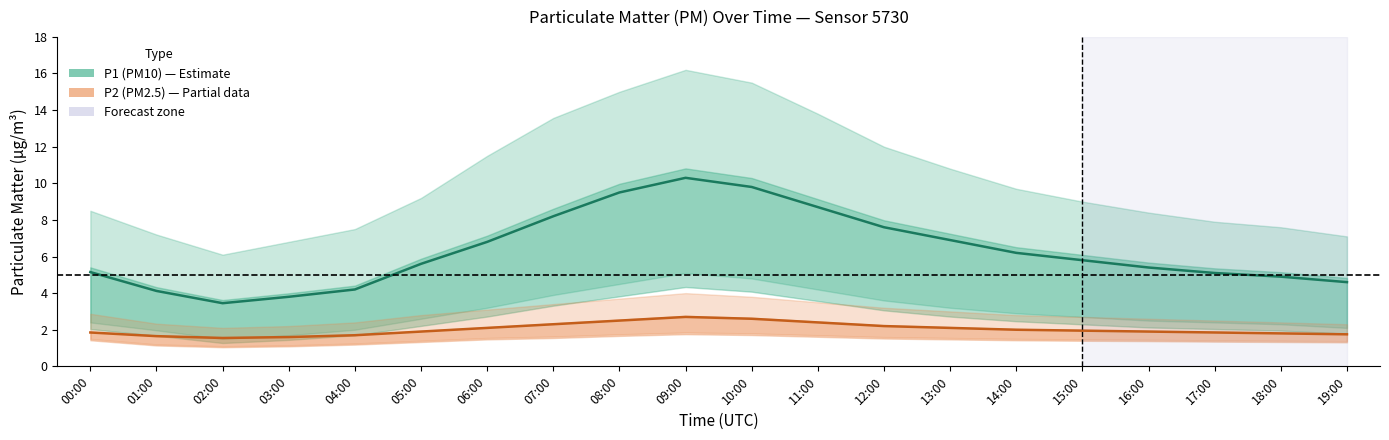

Reading right to left, transcribe all the data shown in this chart.

P1 (PM10): 4.6	4.9	5.1	5.4	5.8	6.2	6.9	7.6	8.7	9.8	10.3	9.5	8.2	6.8	5.6	4.2	3.8	3.5	4.1	5.2
P2 (PM2.5): 1.8	1.8	1.9	1.9	1.9	2.0	2.1	2.2	2.4	2.6	2.7	2.5	2.3	2.1	1.9	1.7	1.6	1.6	1.6	1.9